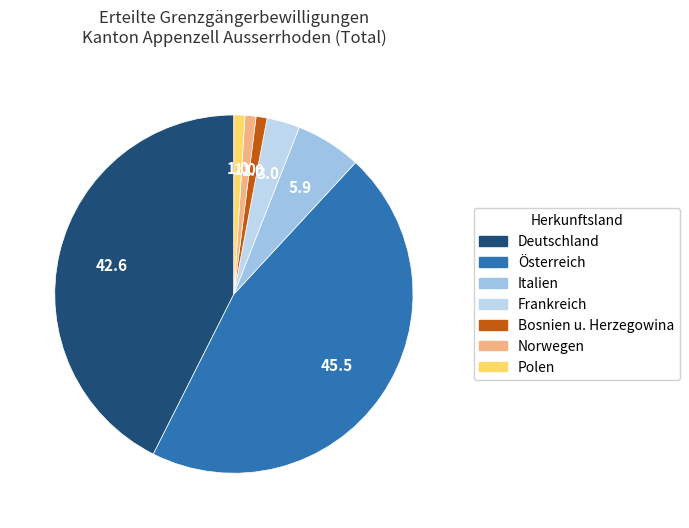

Rank the categories by value from highest to lowest.

Österreich, Deutschland, Italien, Frankreich, Bosnien u. Herzegowina, Norwegen, Polen